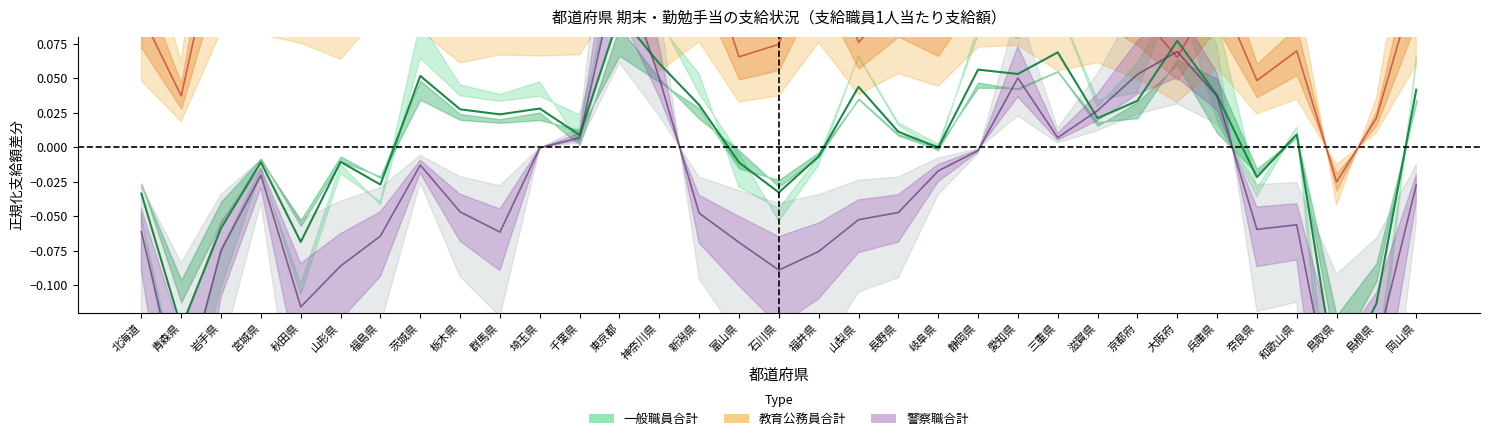

Is it true that 一般職員合計 equals -0.2 at 島根県?

False